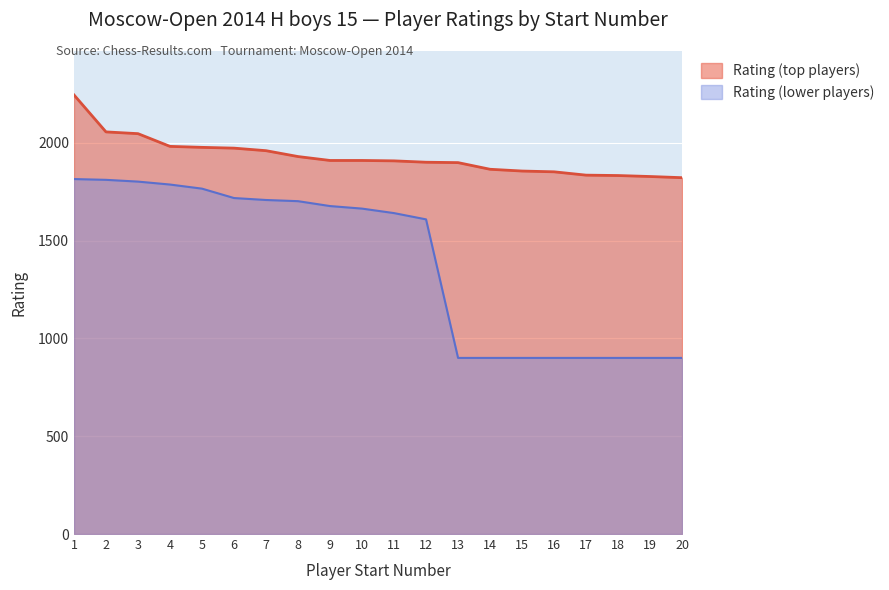

Does the chart display data point markers on the line(s)?

No